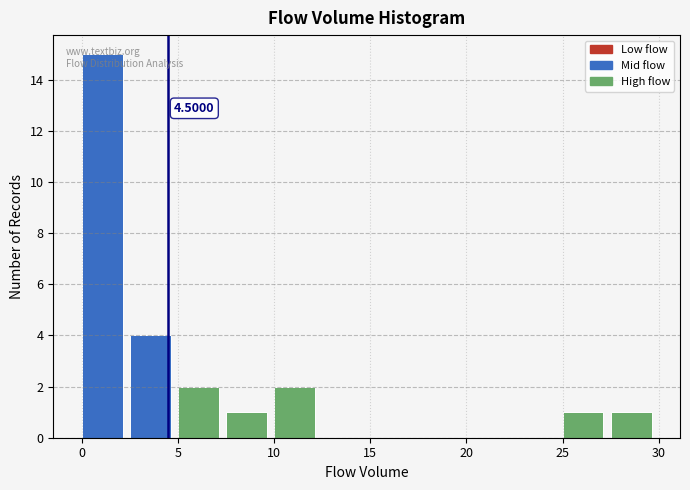

Which range on the x-axis has the tallest bar?

0.0 to 2.5